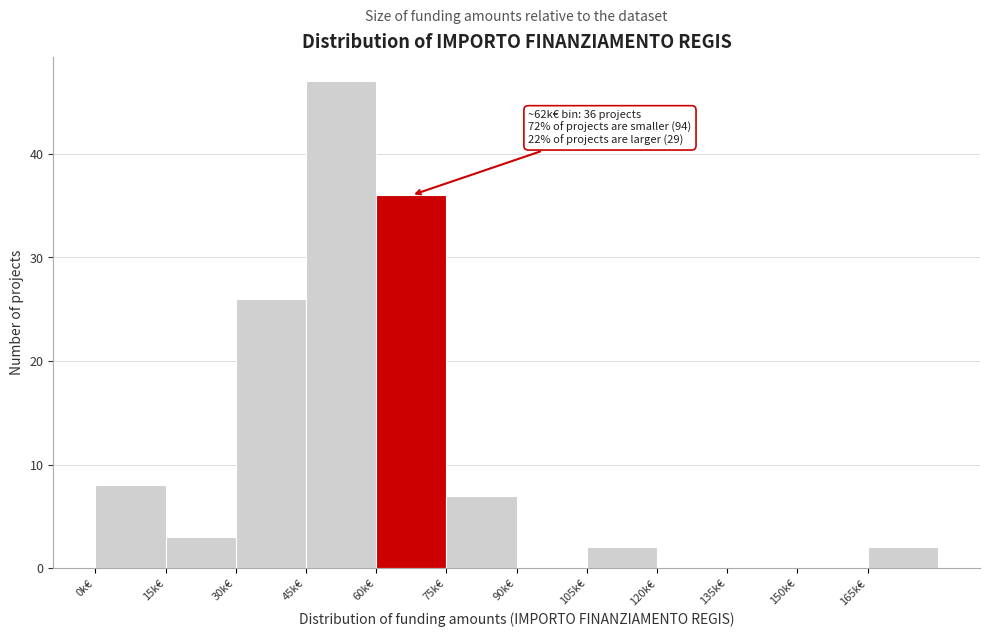

Reading right to left, transcribe all the data shown in this chart.

165k€=2	150k€=0	135k€=0	120k€=0	105k€=2	90k€=0	75k€=7	60k€=36	45k€=47	30k€=26	15k€=3	0k€=8